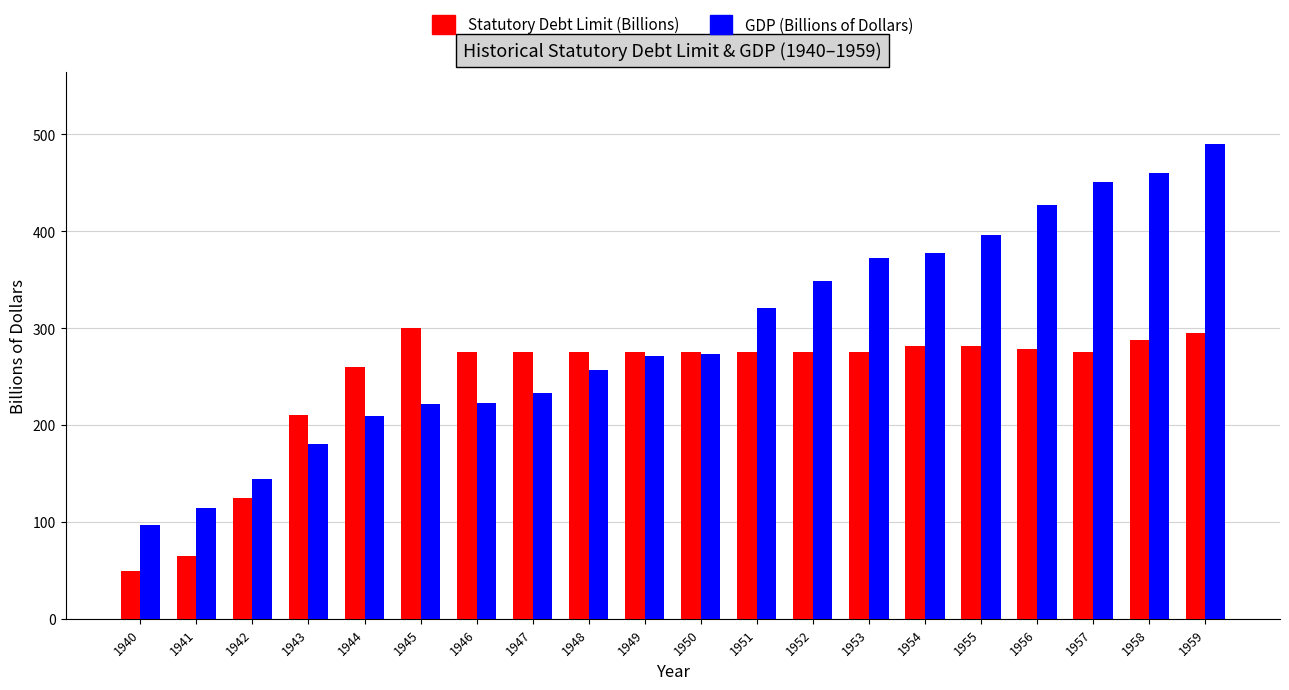

Rank the series at 1952 from highest to lowest value.

GDP (Billions of Dollars), Statutory Debt Limit (Billions)